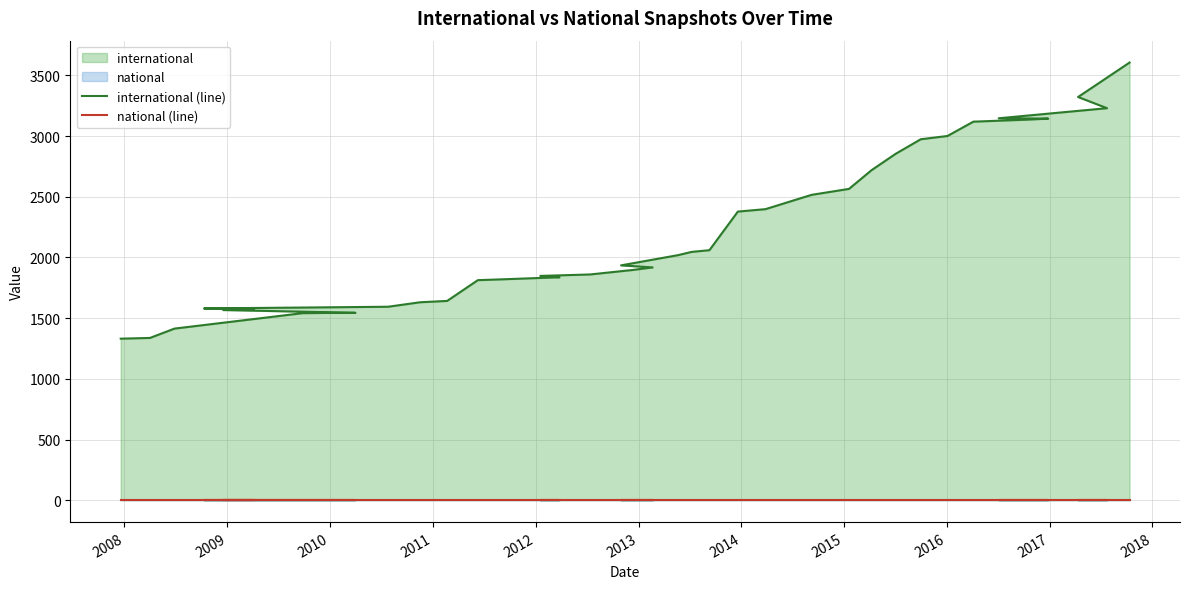

What is the difference between the maximum and second lowest values in the international (line) series?

2269